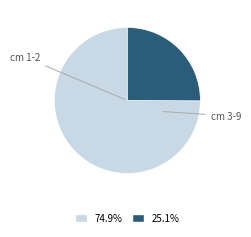

Is there a majority slice in this chart?

Yes